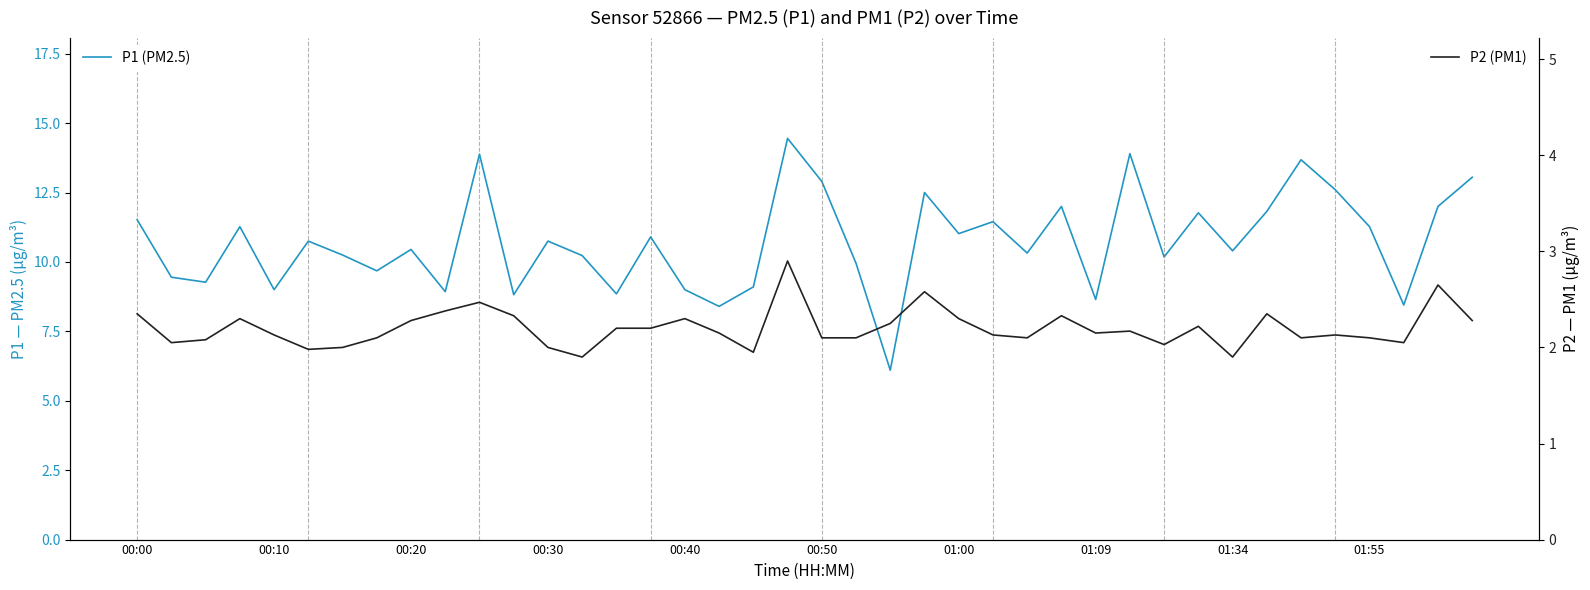

Which series has the widest spread of values?

P1 (PM2.5)